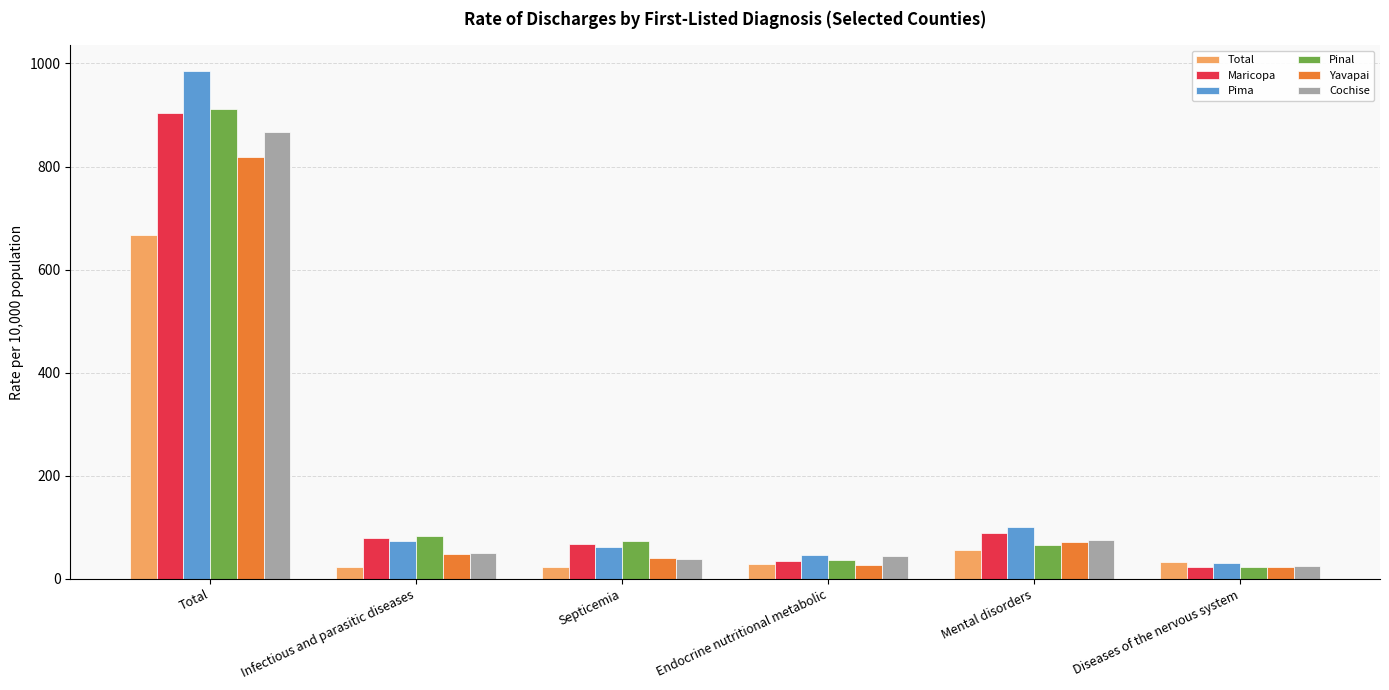

Which series has the largest total across all categories?

Pima